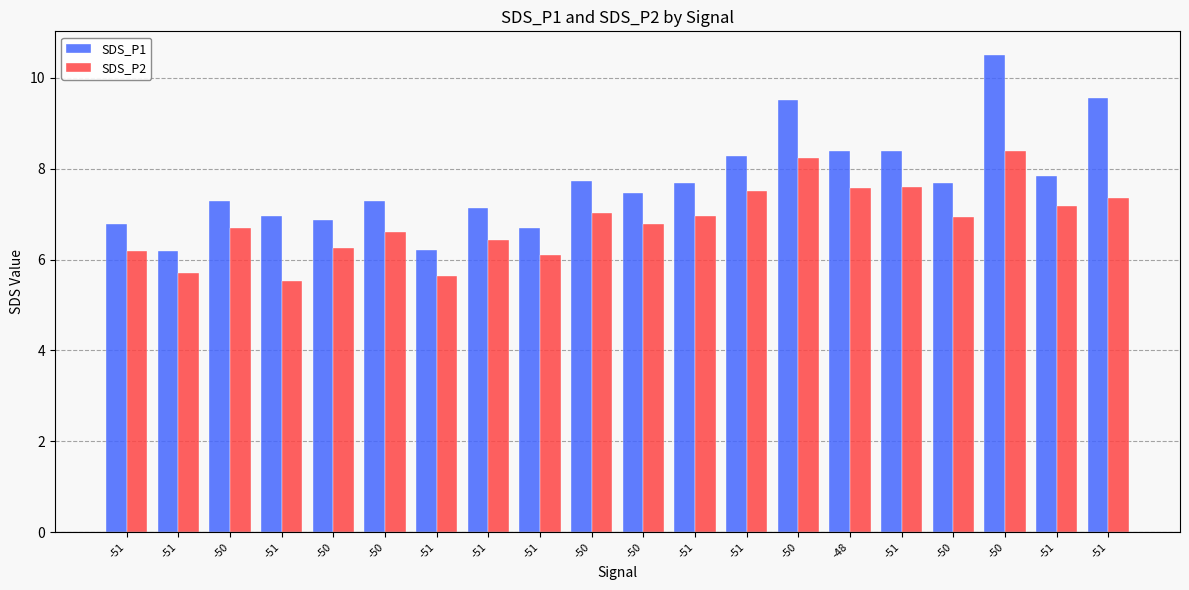

How many distinct data groups are displayed?

2